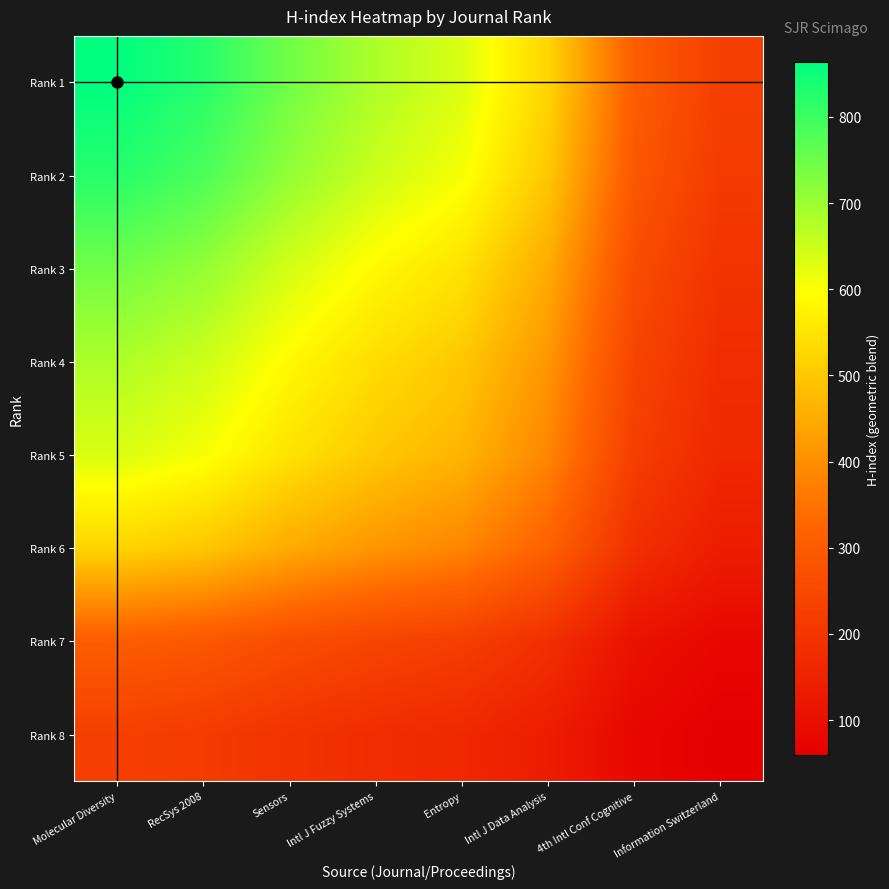

At 4th Intl Conf Cognitive, list the series in order from smallest to largest.

Rank 8, Rank 7, Rank 6, Rank 5, Rank 4, Rank 3, Rank 2, Rank 1